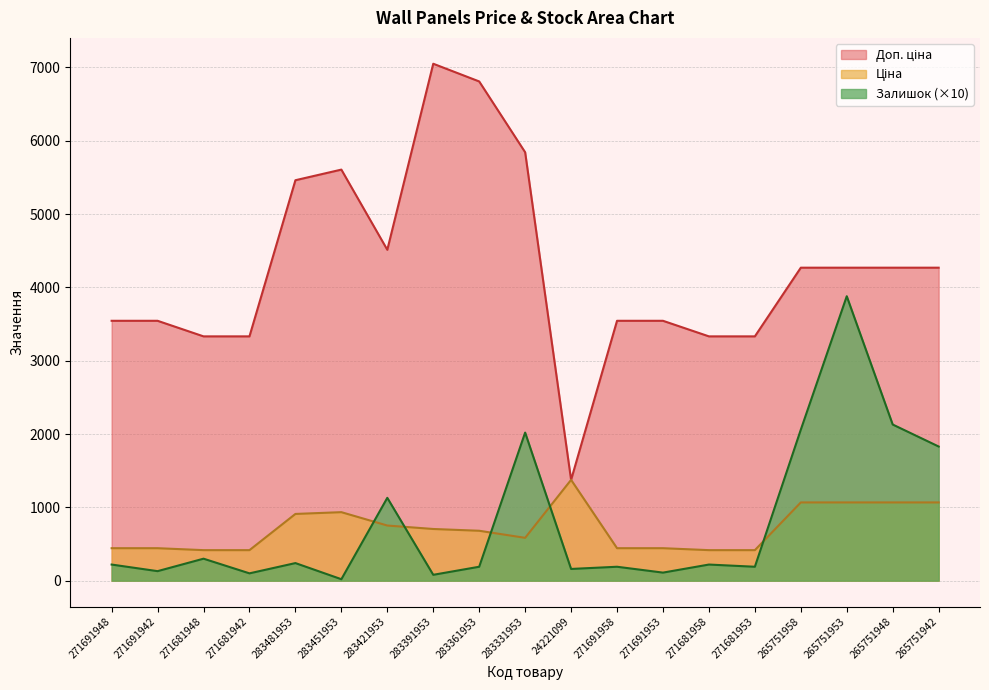

The Залишок series shows 20.0 at 283451953. True or false?

True